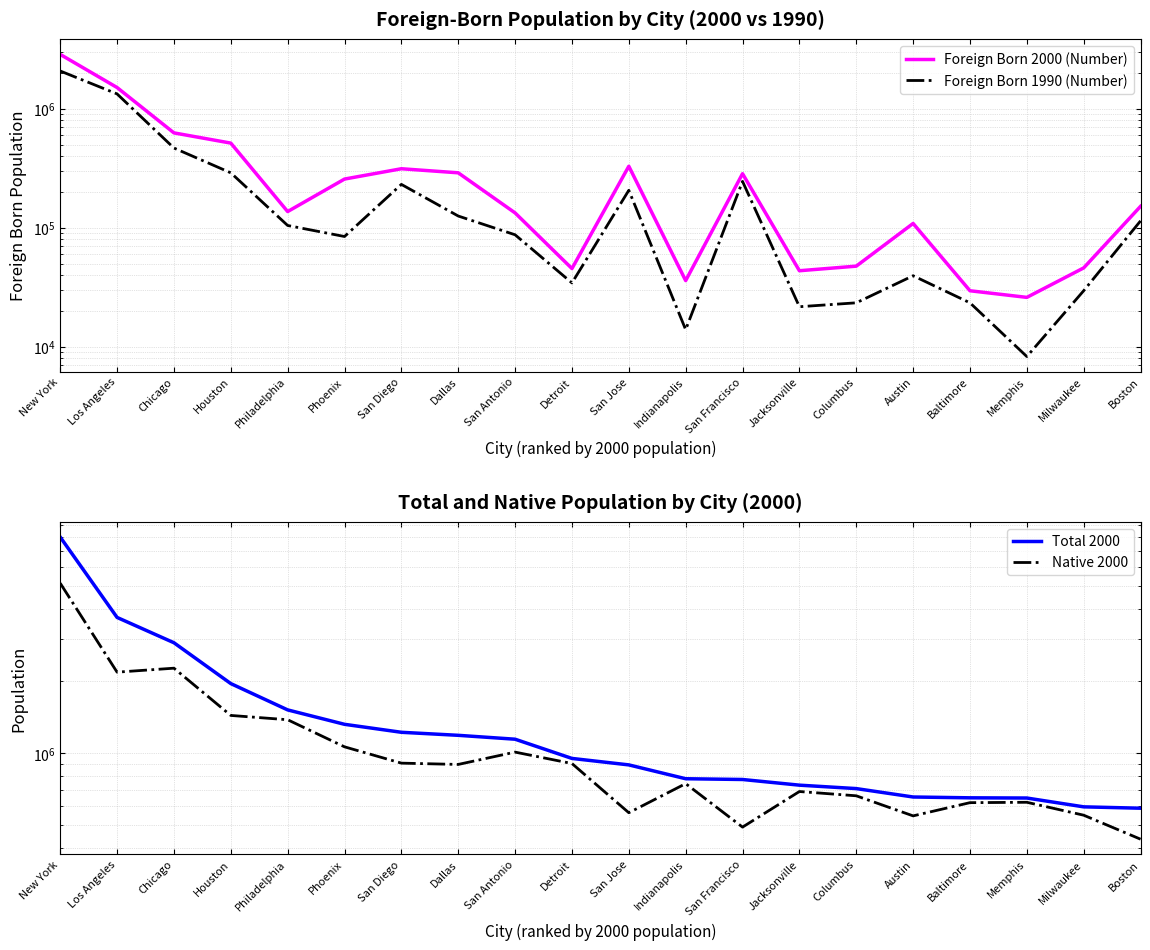

At which label does Foreign Born 2000 (Number) reach its minimum?

Memphis